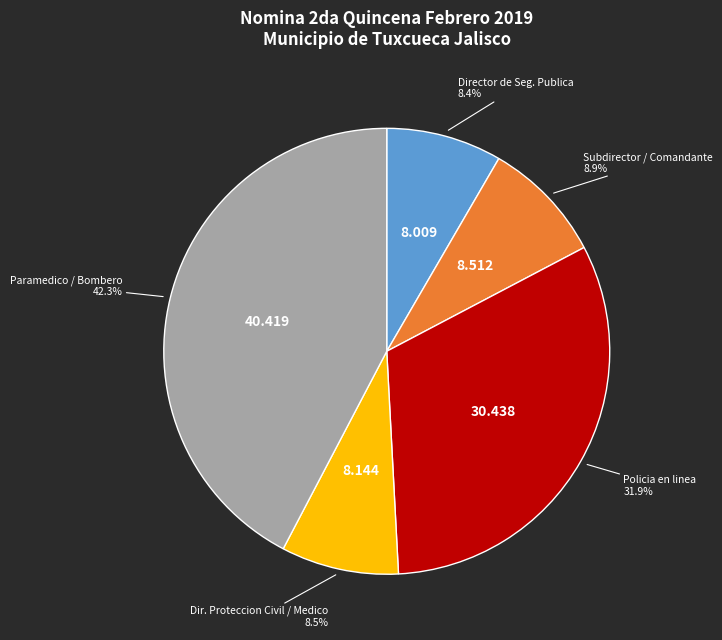

Is there a majority slice in this chart?

No